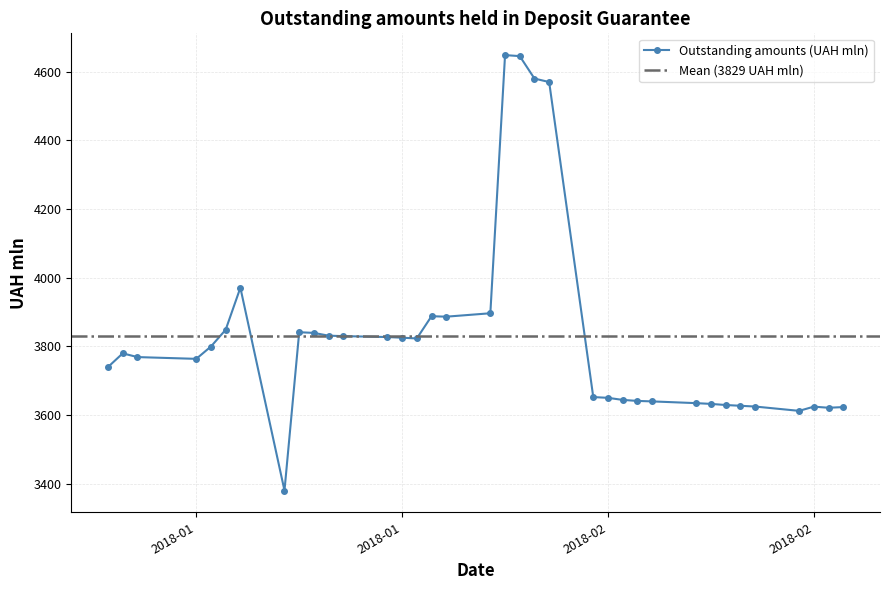

At which category does the data reach its first local peak?

2018-01